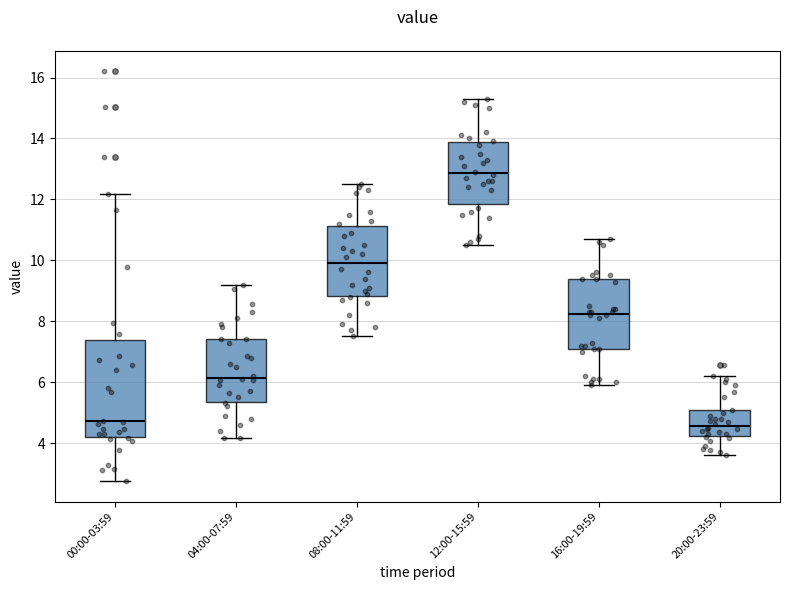

Where does the median line of the box for 20:00-23:59 sit on the y-axis? The values are not printed on the chart, so give them approximately, as read against the axis.

4.6